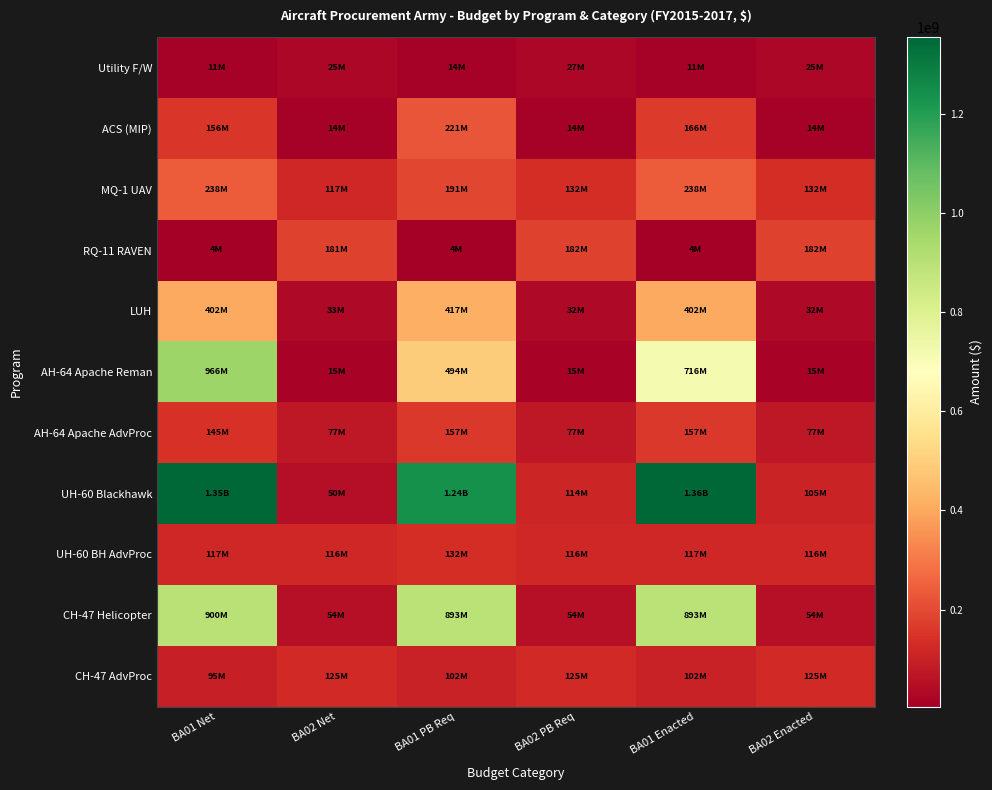

What is the greatest value displayed?

1356227000